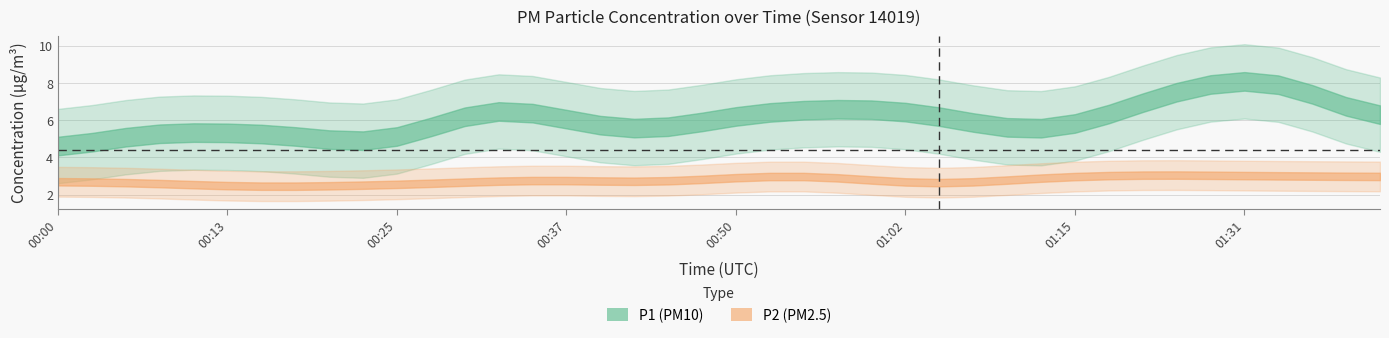

True or false: P1 has more than 0 points higher than both neighbors.

True